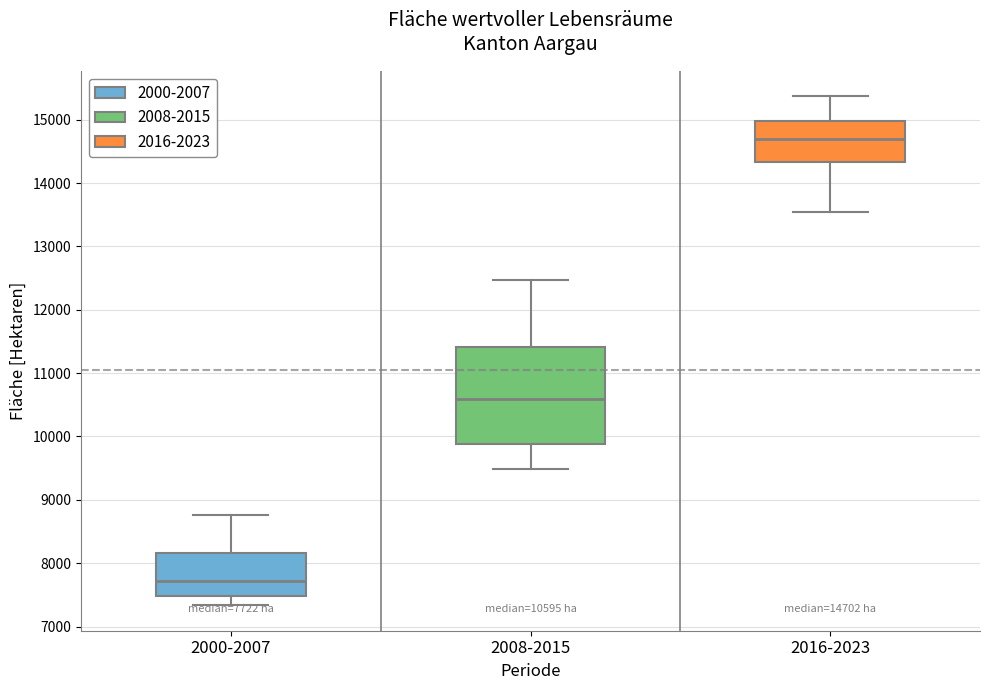

Which box is the tallest, from its lower edge to its upper edge?

2008-2015